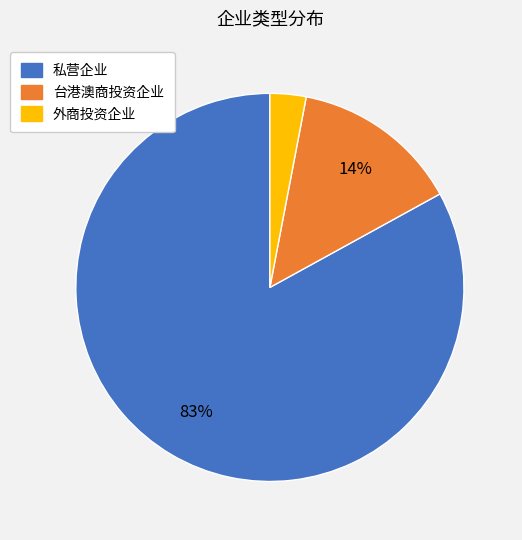

The 私营企业 slice represents 83% of the pie. True or false?

True